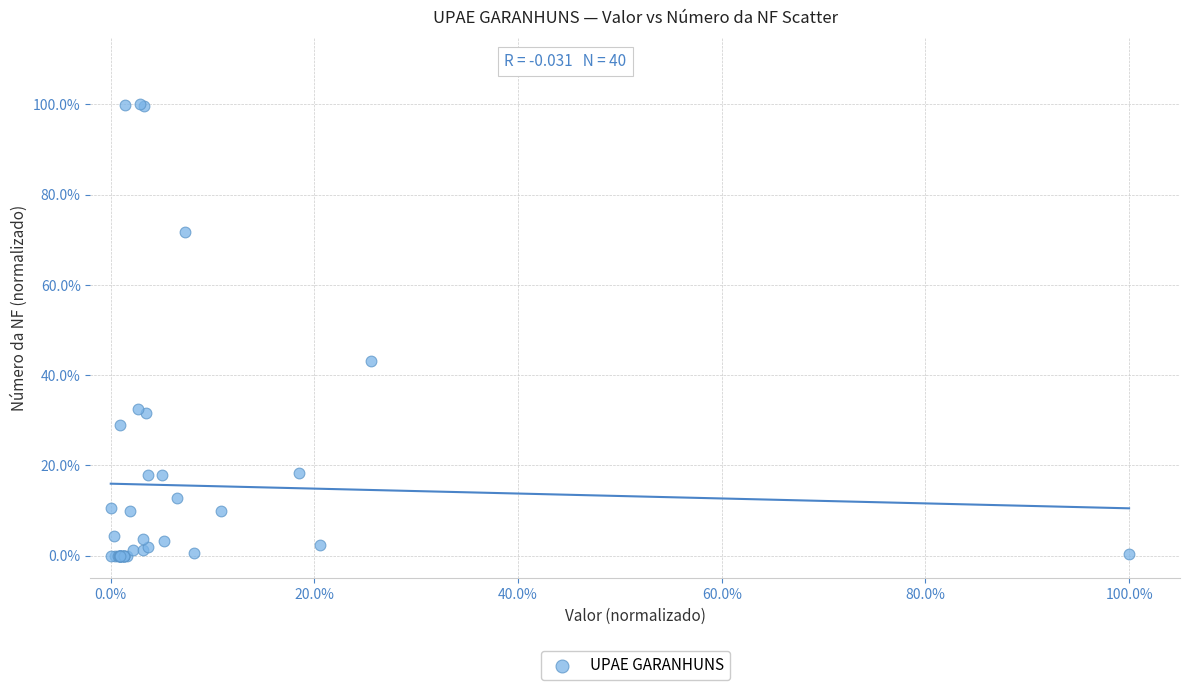

What Y value in the scatter plot is closest to 50?

43.1